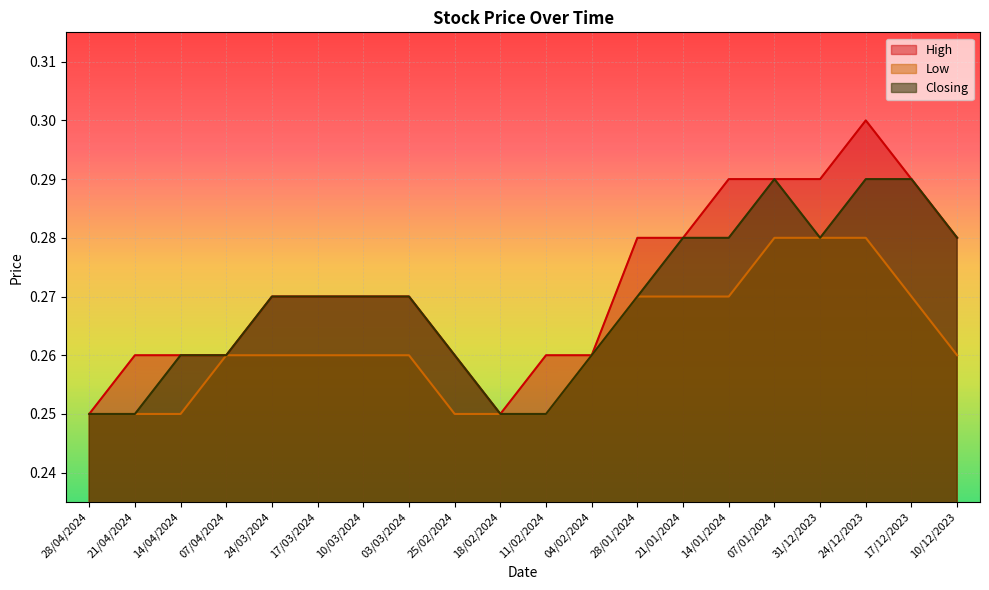

At how many categories does at least one series exceed 0?

20